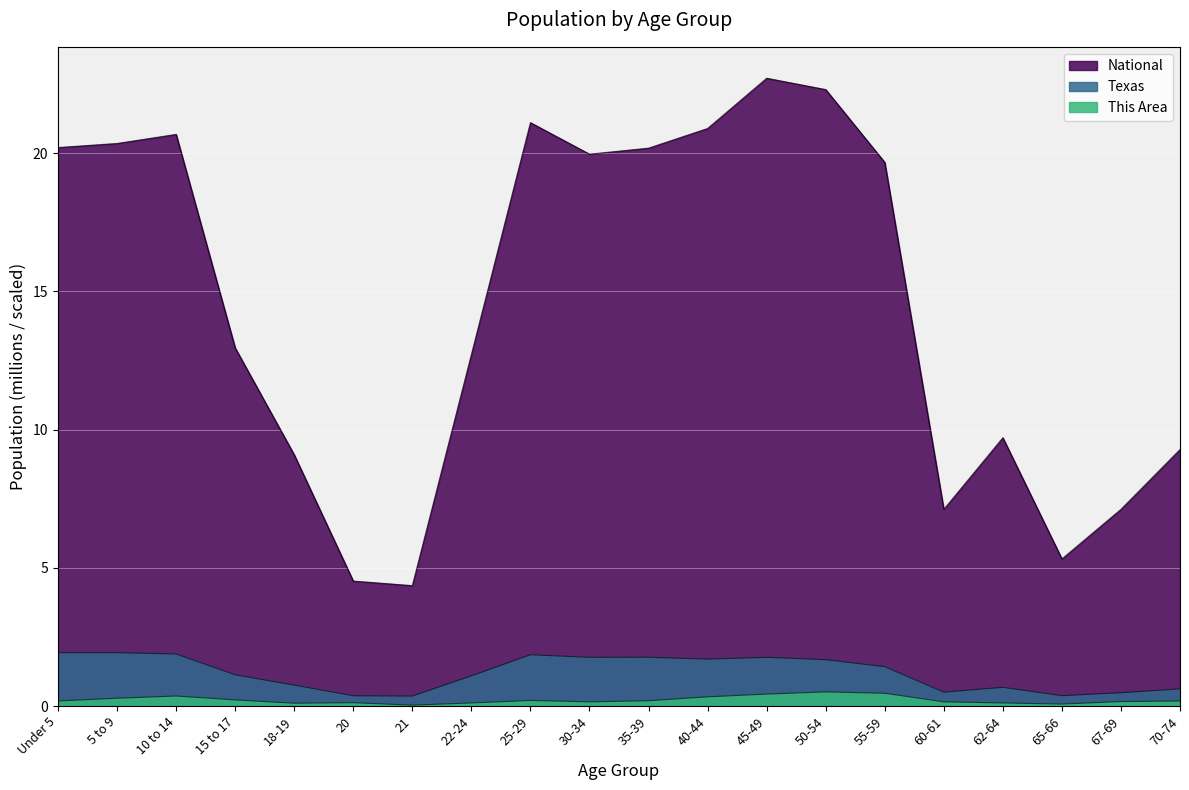

What is the difference between the maximum and minimum values in the Texas series?

1.6